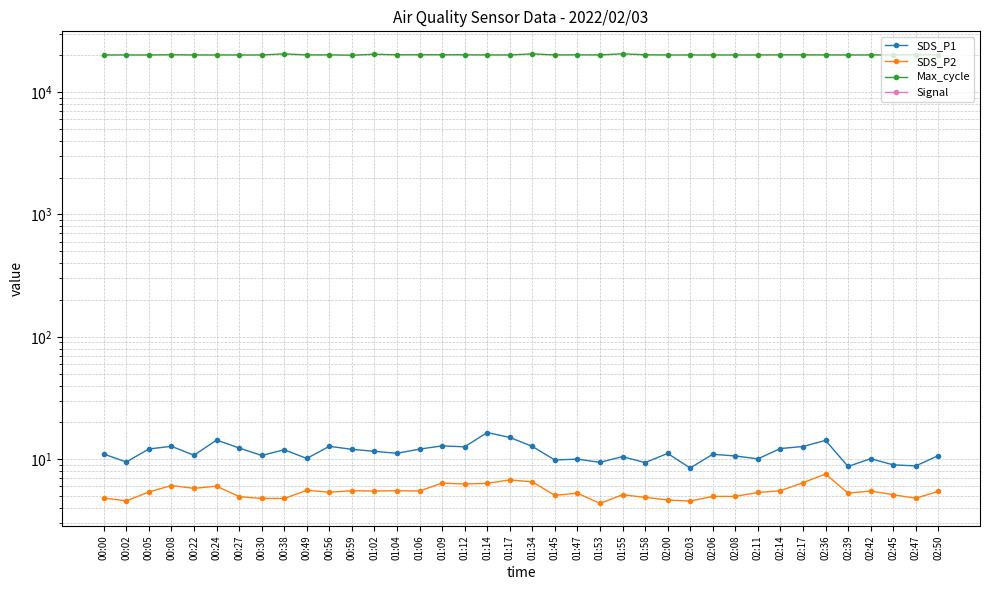

Which label corresponds to the largest value in the chart?

01:55